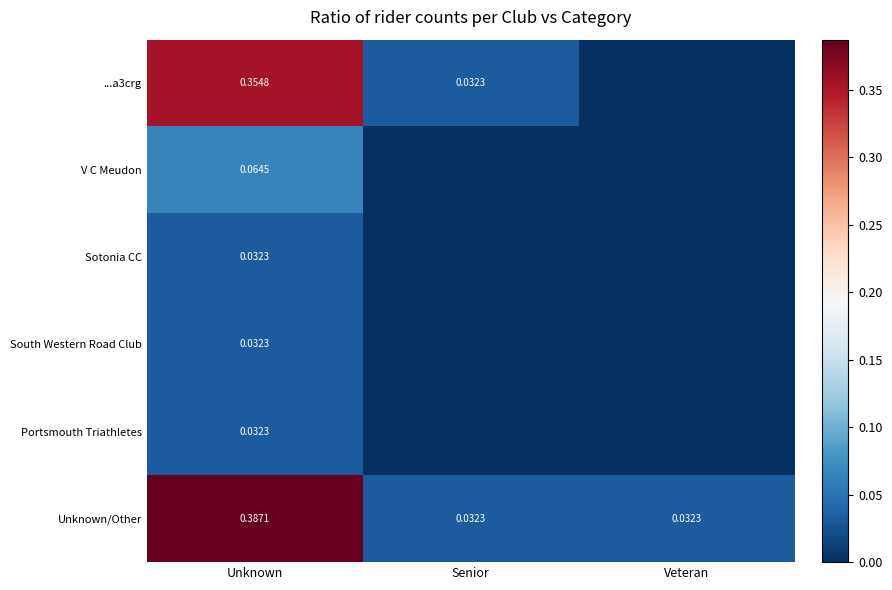

Which series changed the most between Unknown and Veteran?

...a3crg